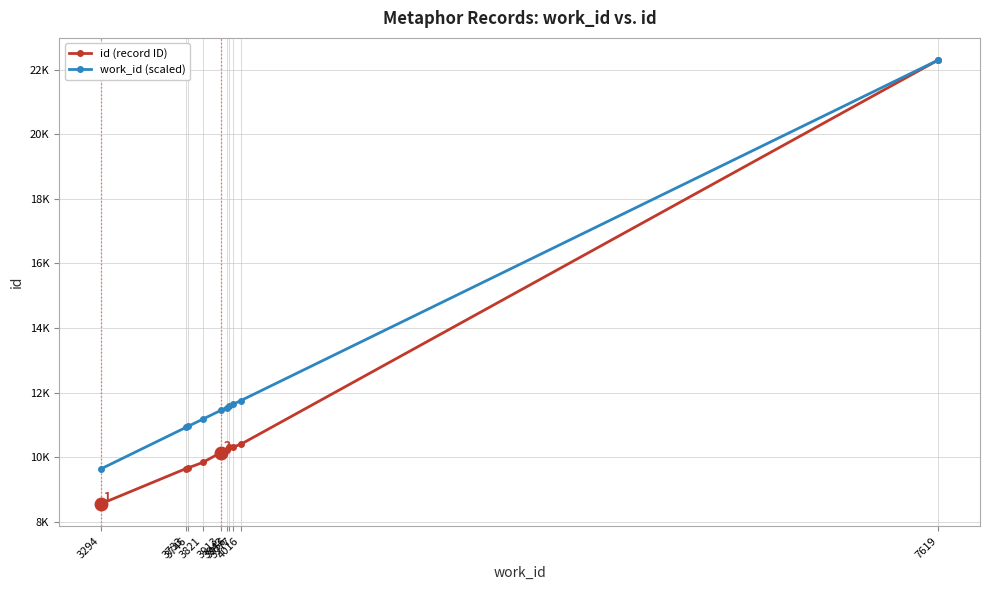

What are all the series names shown in the legend?

id (record ID), work_id (scaled)